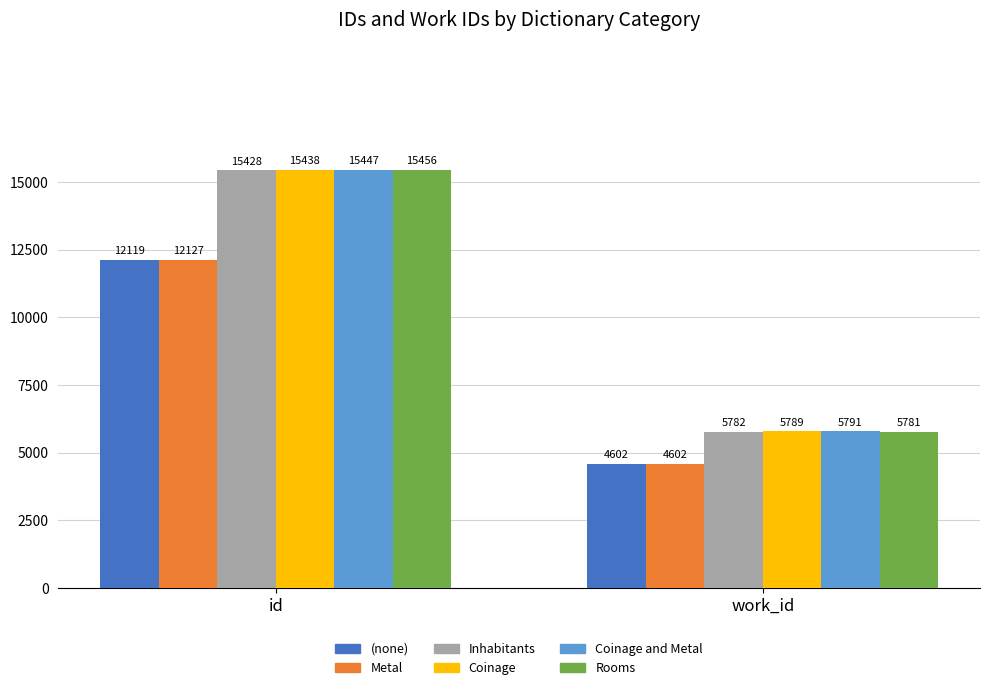

Is the value of Rooms at id greater than the value of Inhabitants at id?

Yes